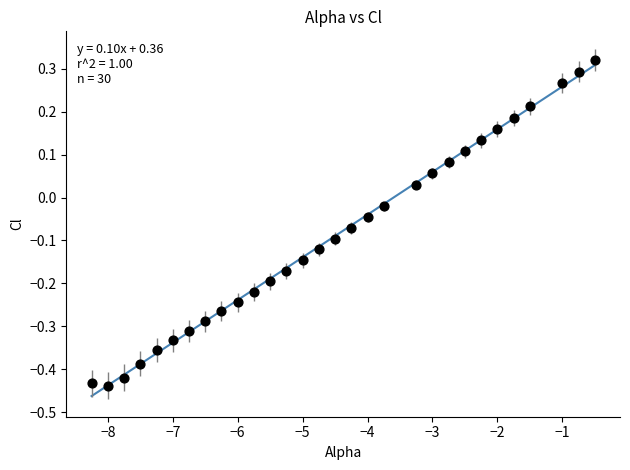

What is the range of Y values (max minus min)?

0.8